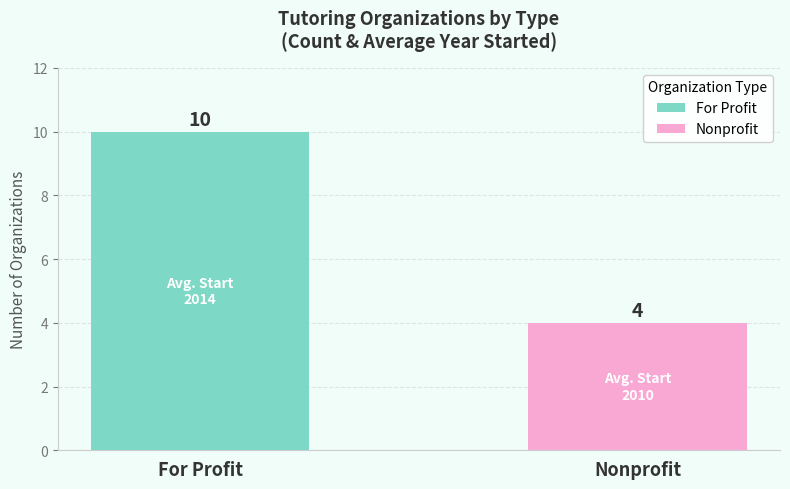

Reading left to right, transcribe all the data shown in this chart.

10	4